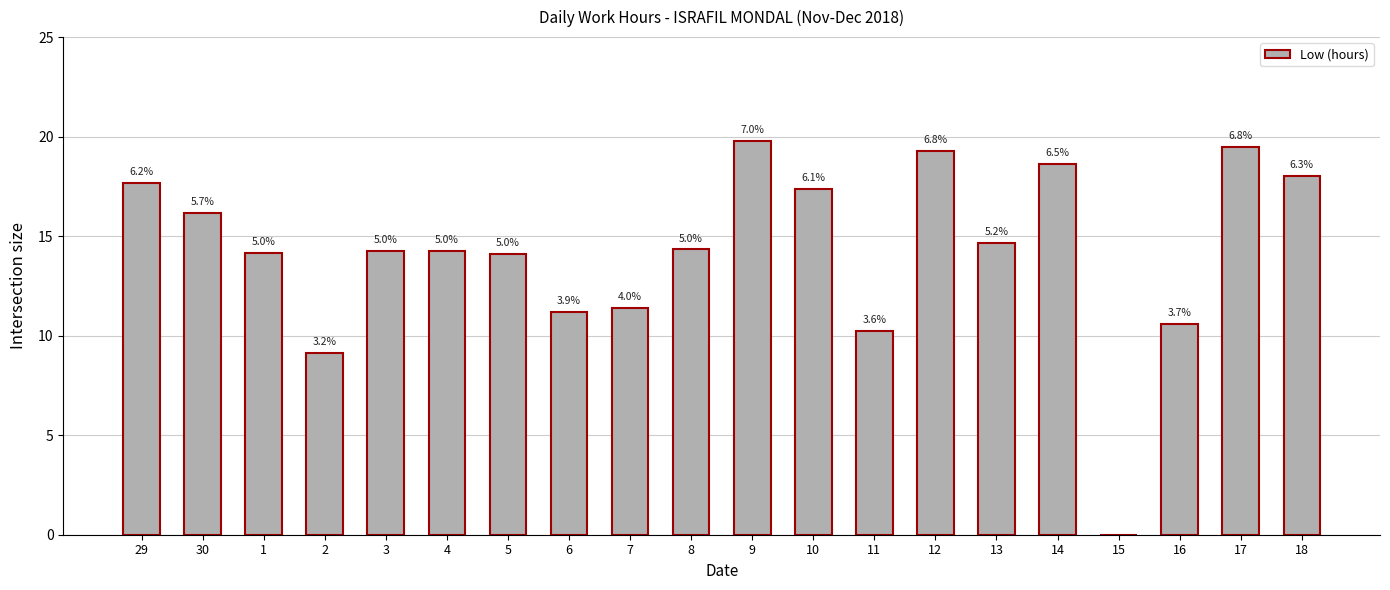

What is the difference between the maximum and minimum values?

19.8